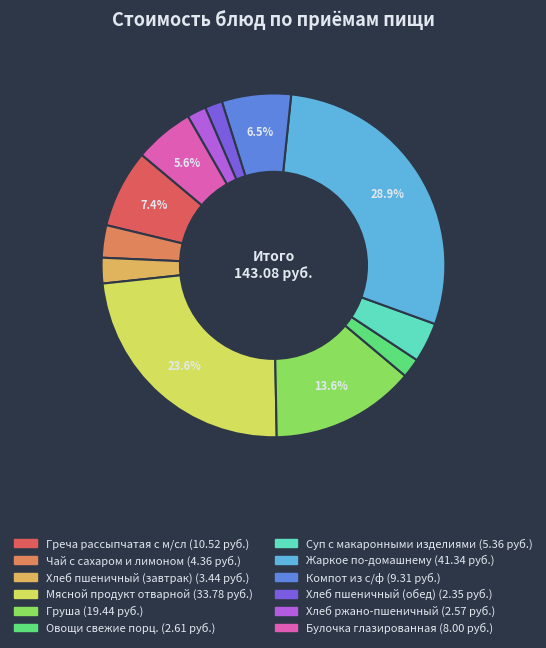

How many segments does this pie chart have?

12